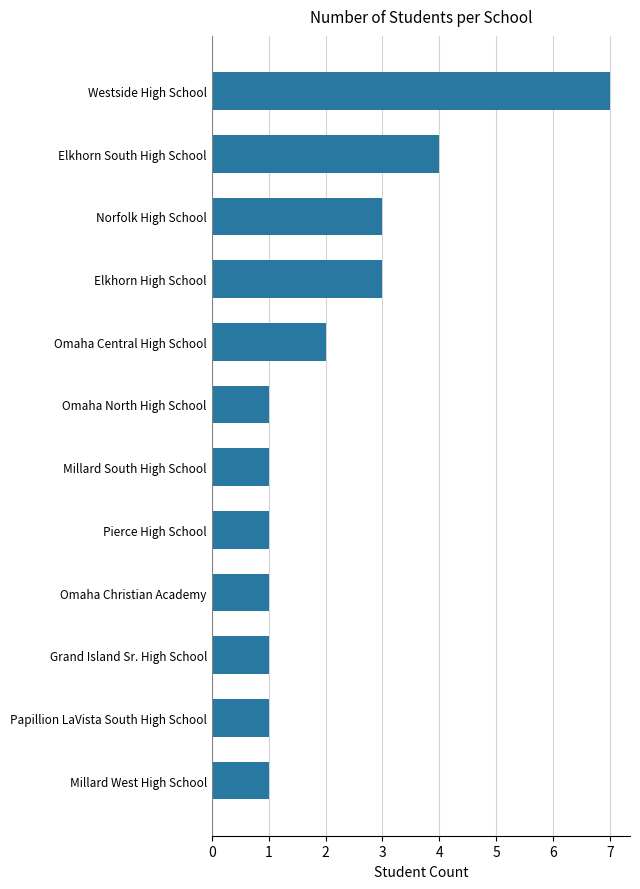

What is the ratio of the value at Elkhorn South High School to the value at Elkhorn High School?

1.3